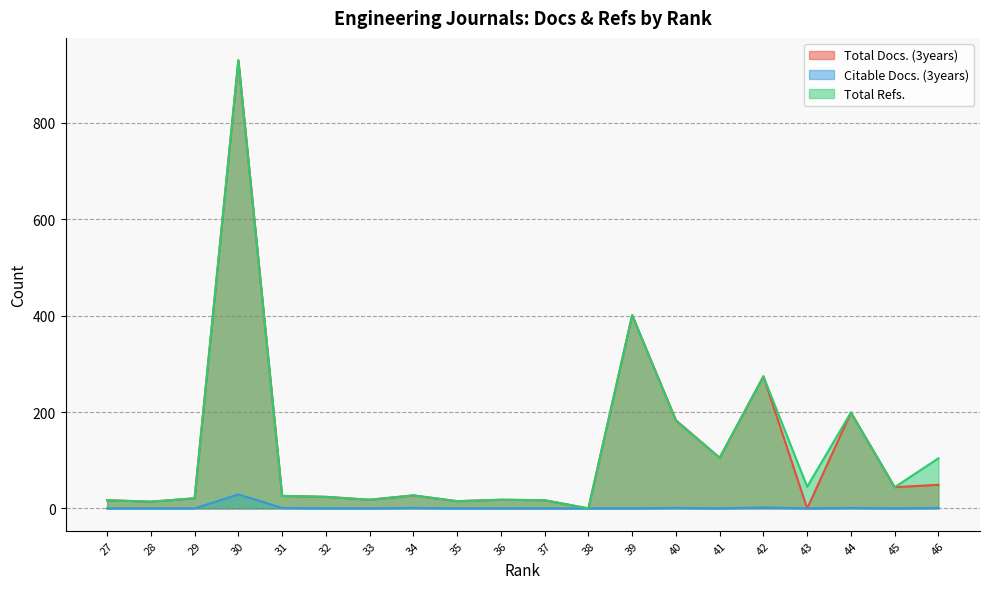

The Total Docs. (3years) series shows 12 at 29. True or false?

False